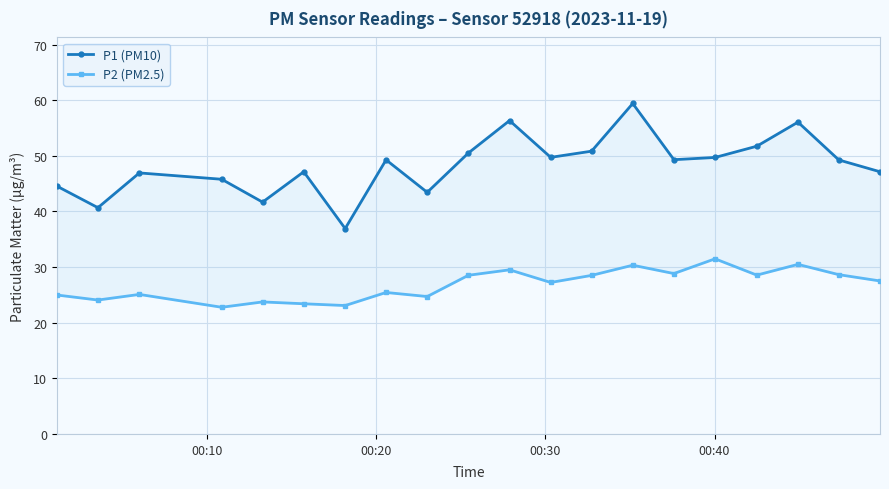

True or false: P1 (PM10) and P2 (PM2.5) cross at least once.

False